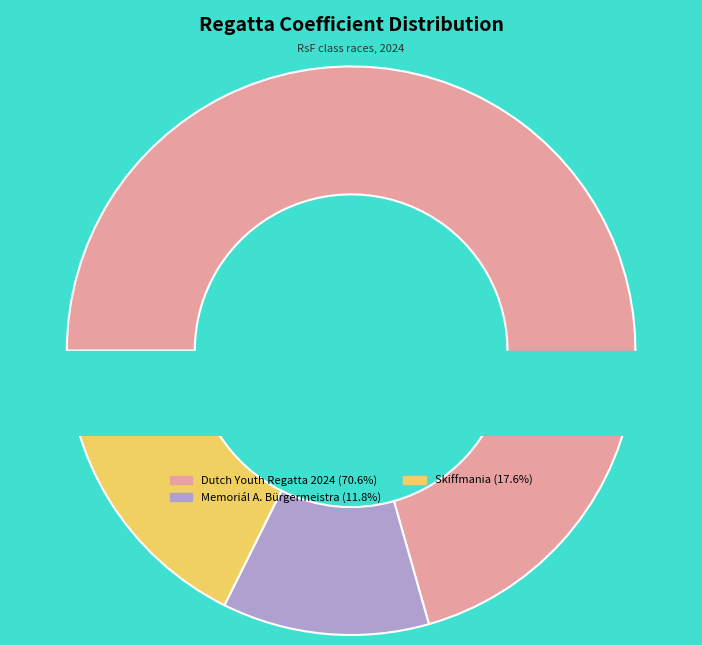

True or false: Memoriál A. Bürgermeistra accounts for 12% of the total.

True